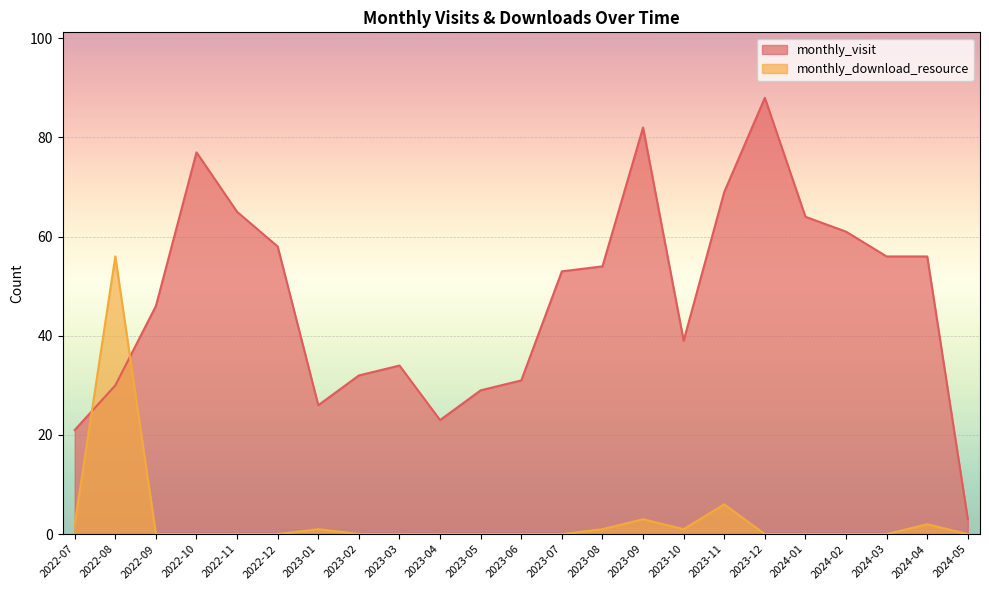

At which category does the chart reach its peak across all series?

2023-12